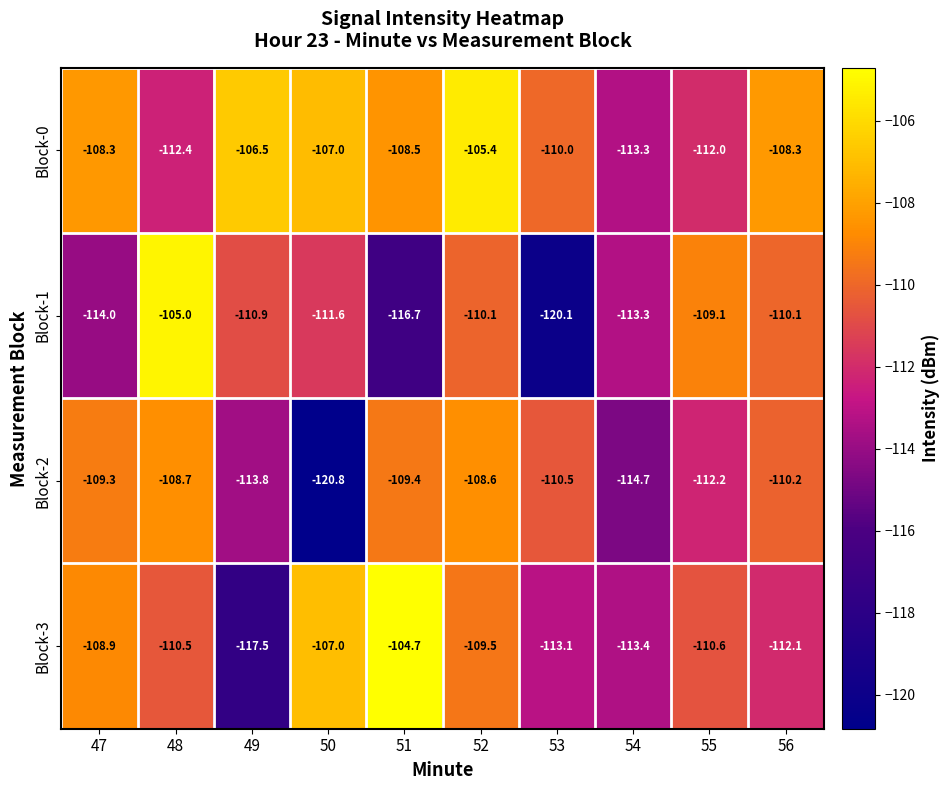

True or false: Block-2 has a value of -110.2 at 56.

True